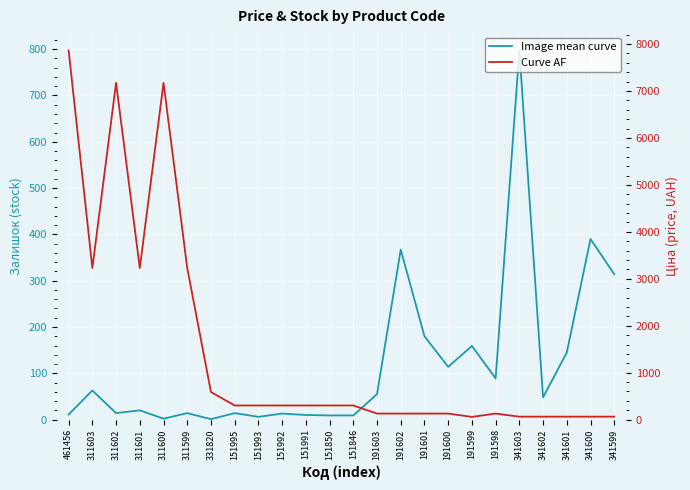

At which category is the sum across all series the highest?

461456